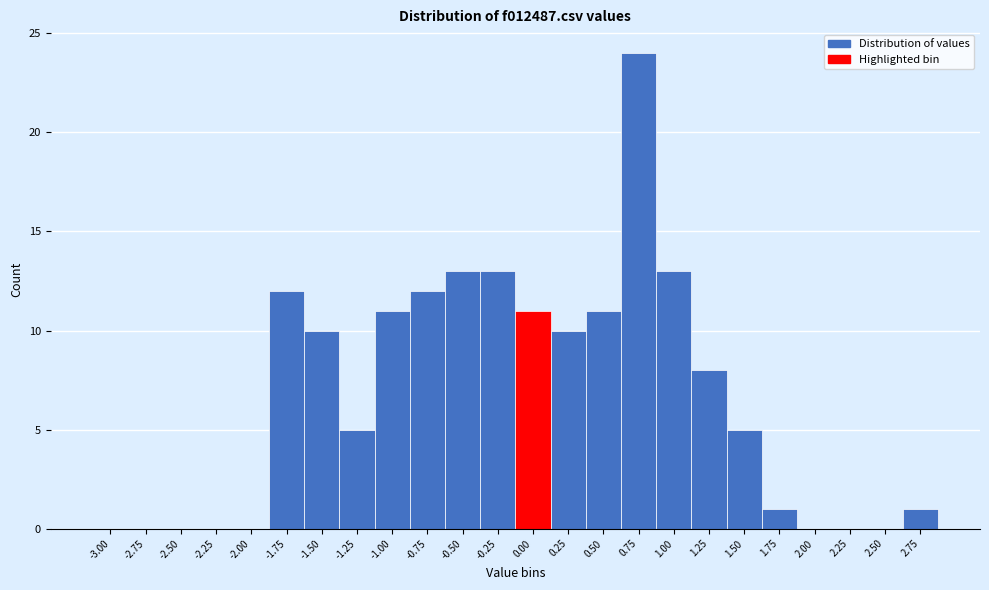

Reading right to left, what are all the values shown in this chart?

2.75=1	2.50=0	2.25=0	2.00=0	1.75=1	1.50=5	1.25=8	1.00=13	0.75=24	0.50=11	0.25=10	0.00=11	-0.25=13	-0.50=13	-0.75=12	-1.00=11	-1.25=5	-1.50=10	-1.75=12	-2.00=0	-2.25=0	-2.50=0	-2.75=0	-3.00=0